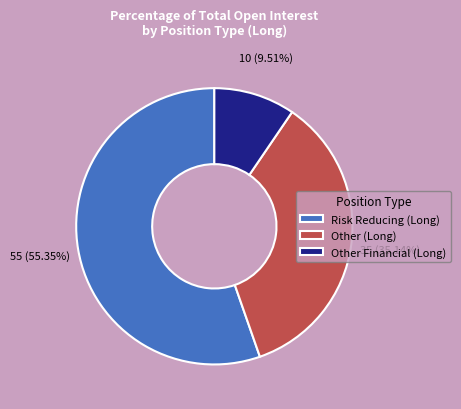

Which has a higher value, Other (Long) or Risk Reducing (Long)?

Risk Reducing (Long)